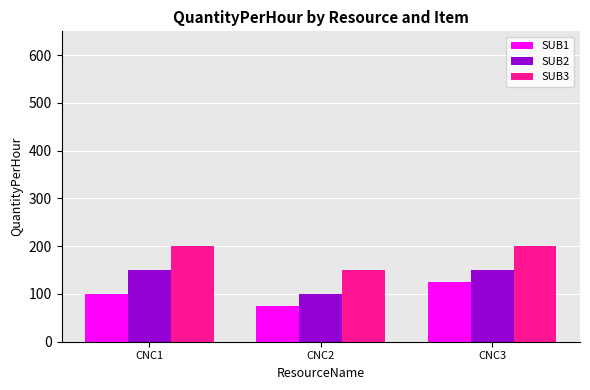

What is the sum of all SUB2 values?

400